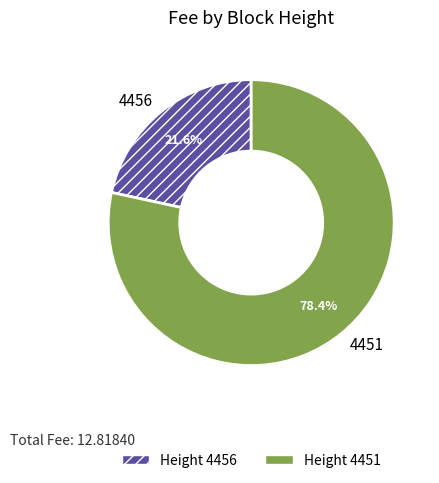

Does any single category account for the majority?

Yes